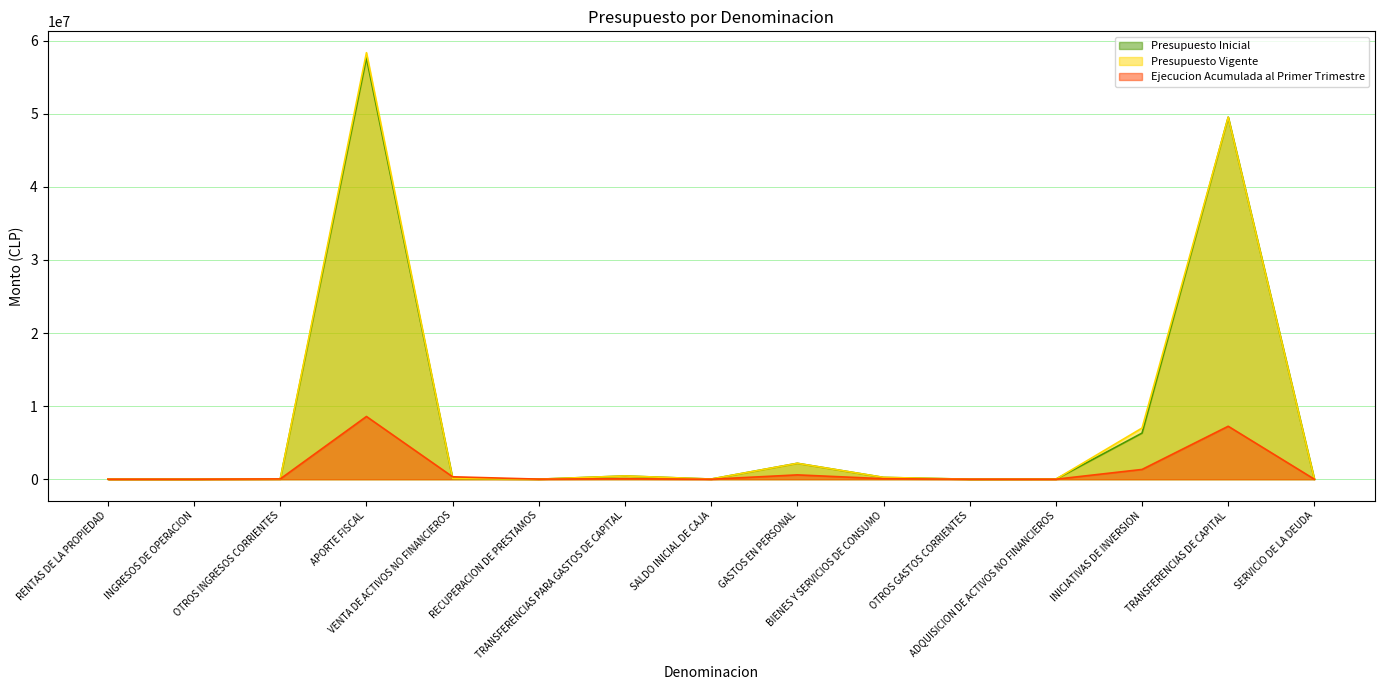

Where is the first local maximum for Ejecucion Acumulada al Primer Trimestre?

APORTE FISCAL